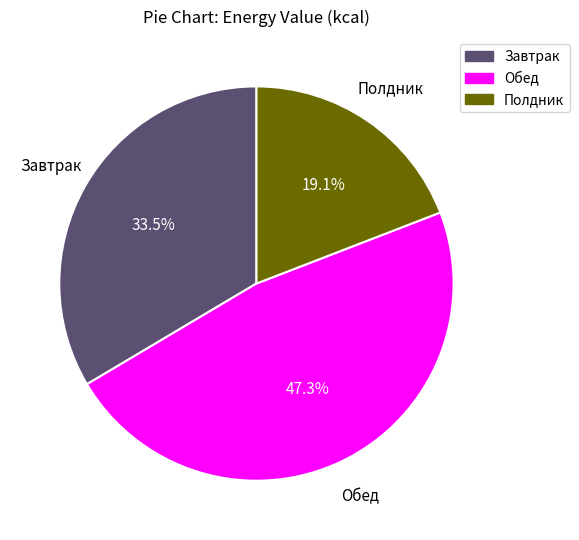

Is Завтрак the majority of the pie?

No